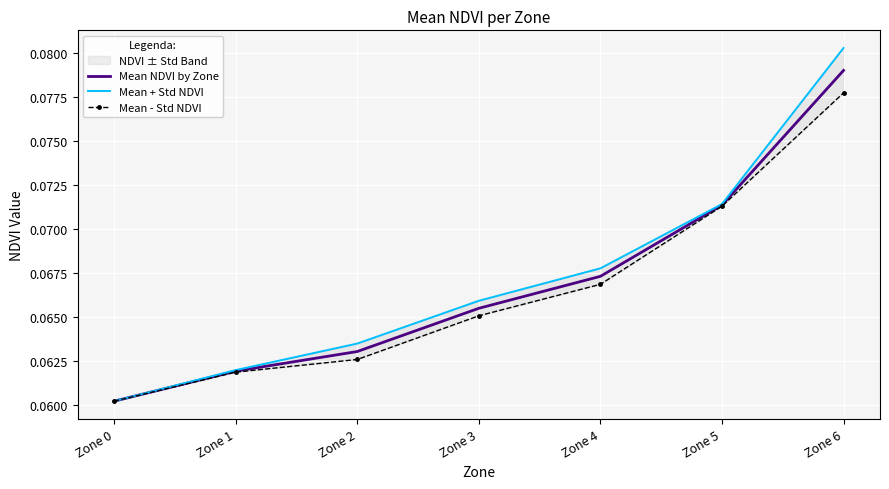

What is the approximate value of Mean NDVI by Zone at Zone 5?

0.1